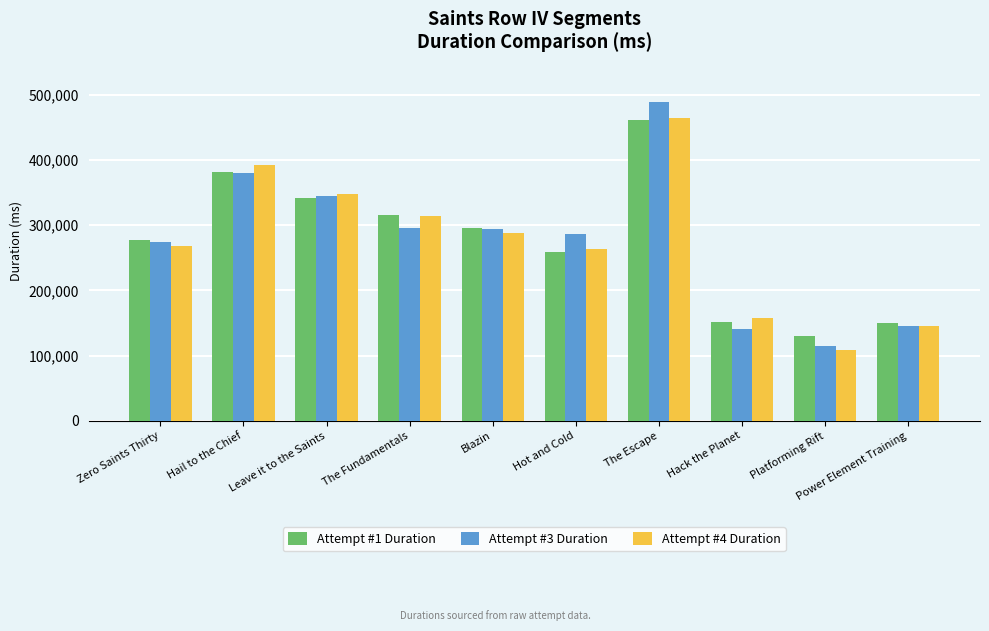

Which series has the widest spread of values?

Attempt #3 Duration